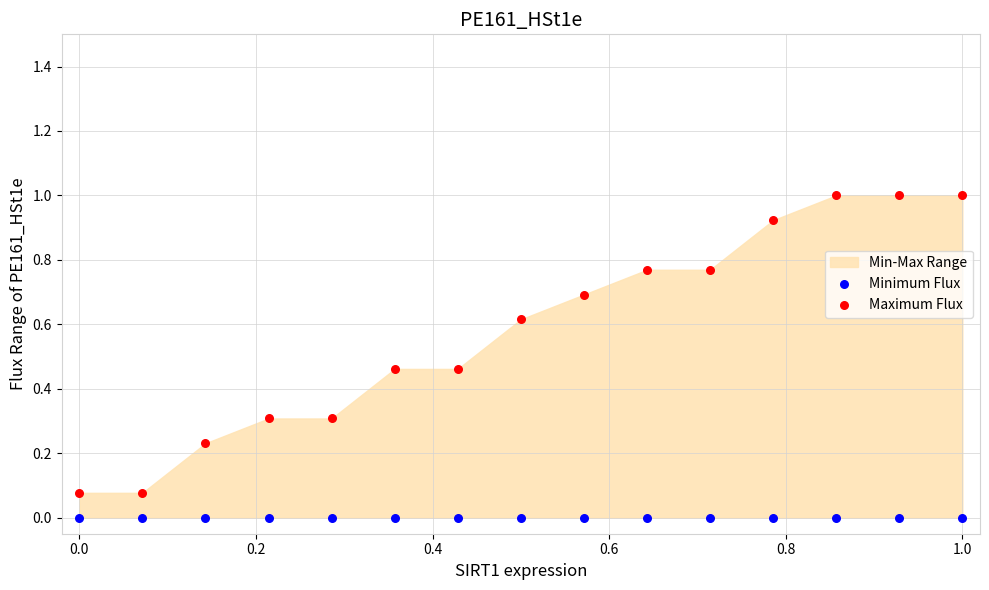

Which series reaches the minimum Y coordinate?

Minimum Flux